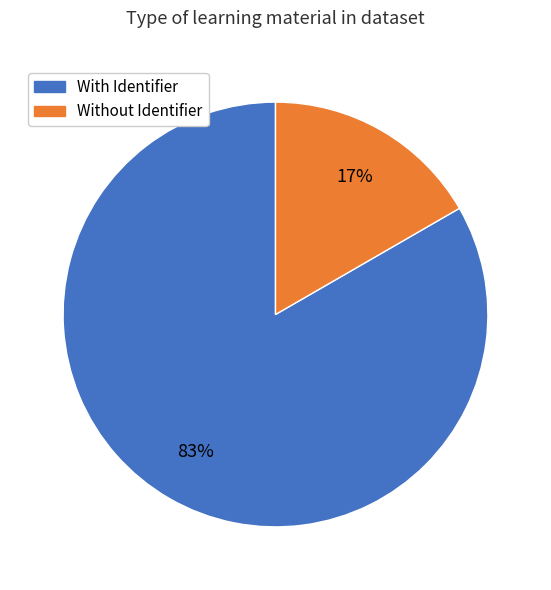

Is there any slice that represents more than half of the pie?

Yes